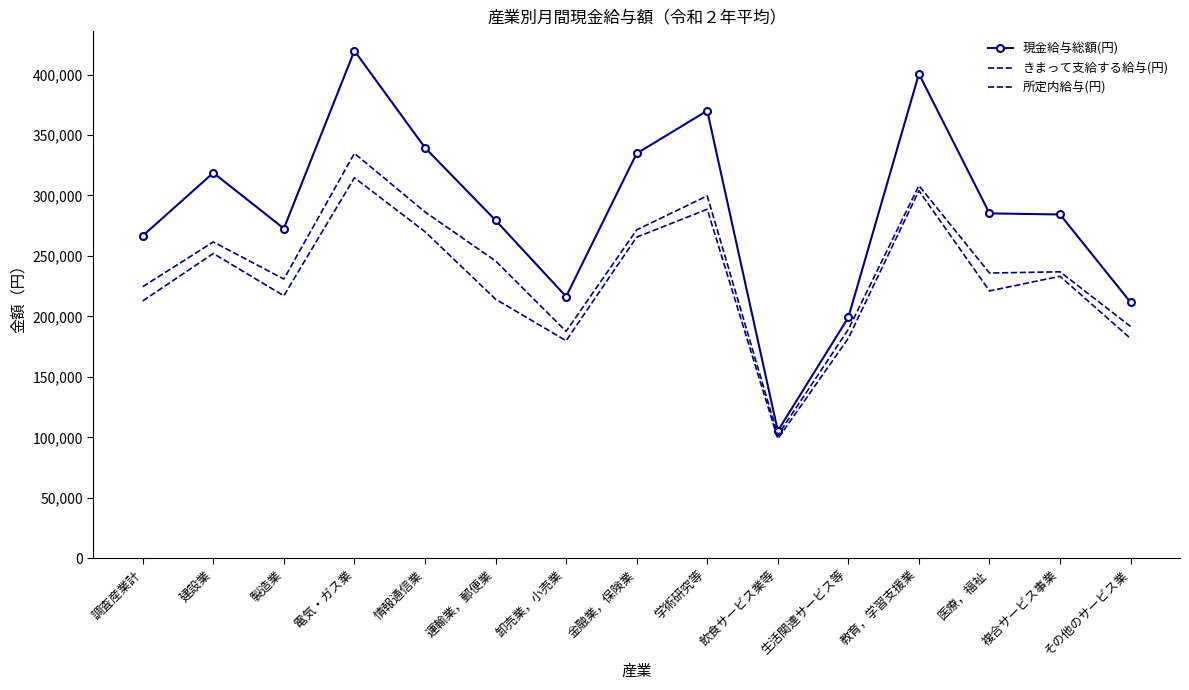

Where is the first local maximum for 所定内給与(円)?

建設業